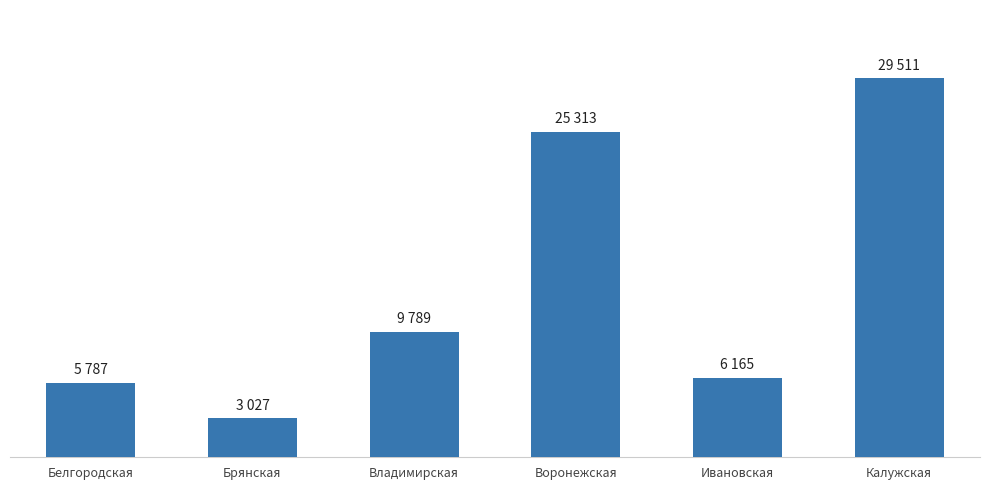

The chart shows a value of 25313 at Воронежская. True or false?

True